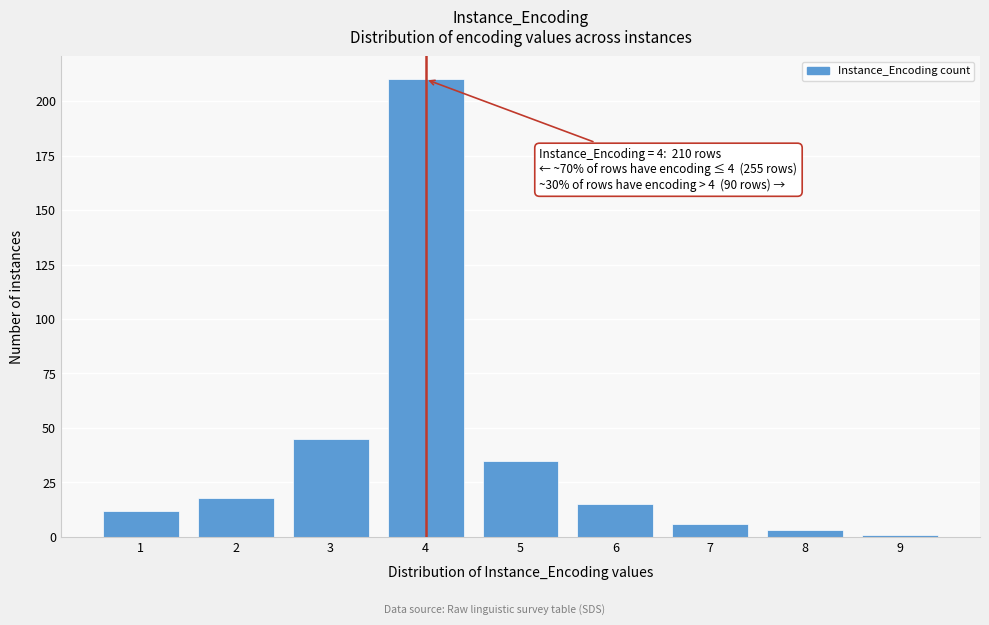

Reading right to left, extract all data points from this chart.

1	3	6	15	35	210	45	18	12